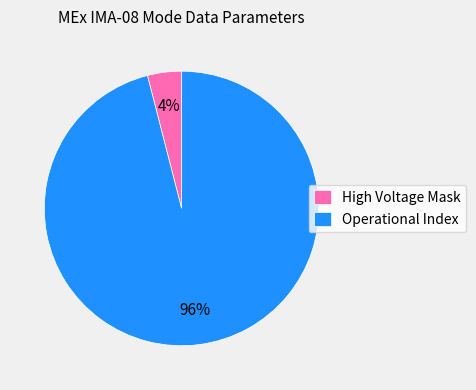

Is Operational Index the majority of the pie?

Yes